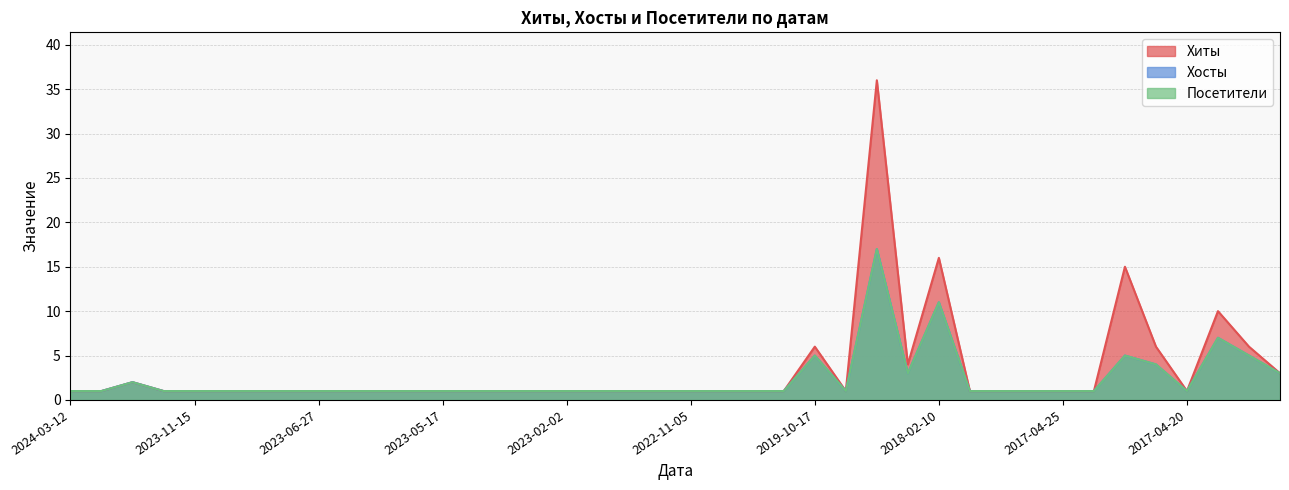

What is the highest value of the Посетители series?

17